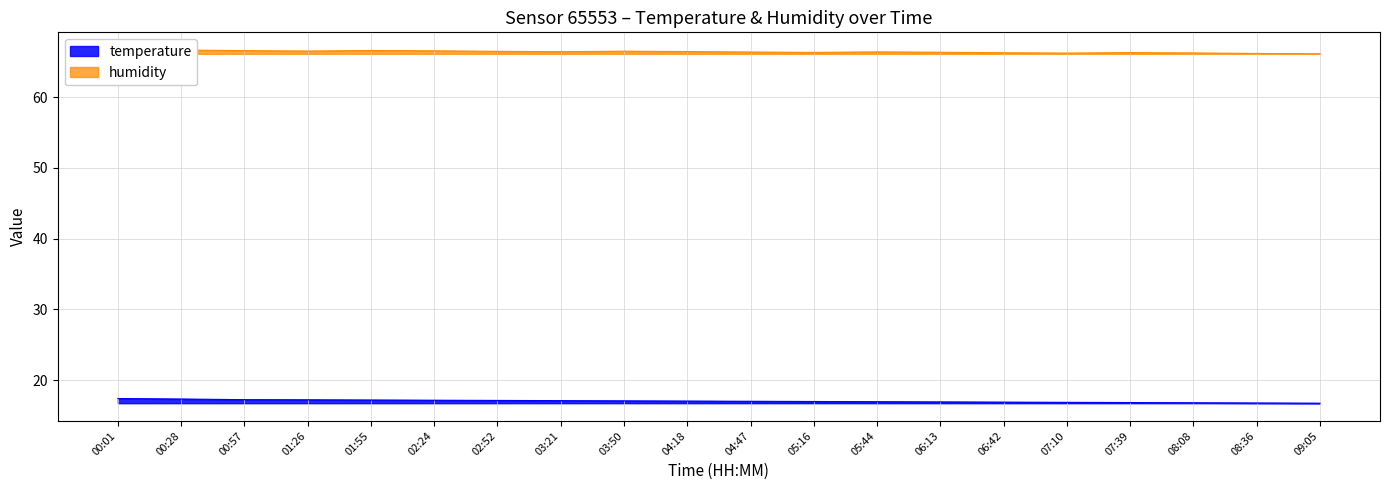

Reading left to right, list all the values displayed in this chart.

temperature: 17.4	17.4	17.3	17.2	17.2	17.2	17.1	17.1	17.1	17.1	17.0	17.0	17.0	16.9	16.9	16.9	16.9	16.8	16.8	16.8
humidity: 66.7	66.7	66.6	66.5	66.6	66.5	66.5	66.4	66.5	66.5	66.4	66.3	66.4	66.3	66.3	66.2	66.3	66.2	66.2	66.1